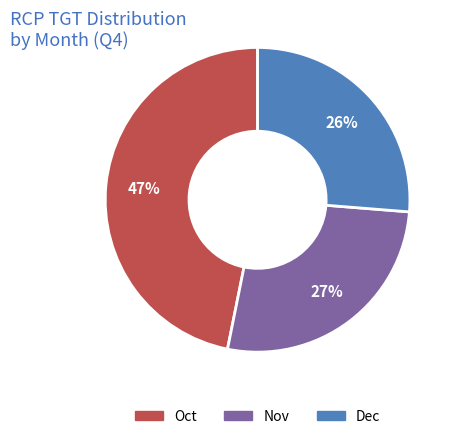

Which category has the biggest portion of the pie?

Oct